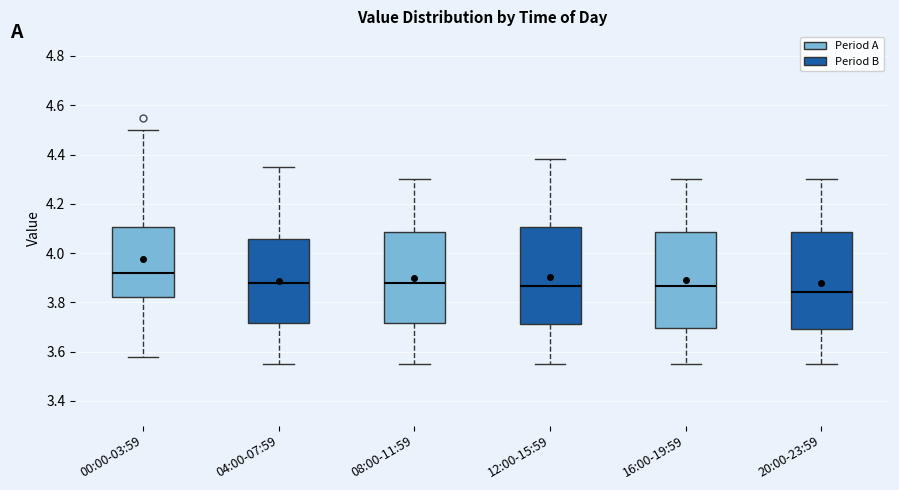

Reading left to right, read every box against the y-axis: the position of its median line, the range the box covers, and the ends of its whiskers. The values are not printed on the chart, so give them approximately, as read against the axis.

00:00-03:59: median 3.92, box 3.82 to 4.10, whiskers 3.58 to 4.50
04:00-07:59: median 3.88, box 3.72 to 4.06, whiskers 3.56 to 4.36
08:00-11:59: median 3.88, box 3.72 to 4.08, whiskers 3.56 to 4.30
12:00-15:59: median 3.86, box 3.72 to 4.10, whiskers 3.56 to 4.38
16:00-19:59: median 3.86, box 3.70 to 4.08, whiskers 3.56 to 4.30
20:00-23:59: median 3.84, box 3.70 to 4.08, whiskers 3.56 to 4.30